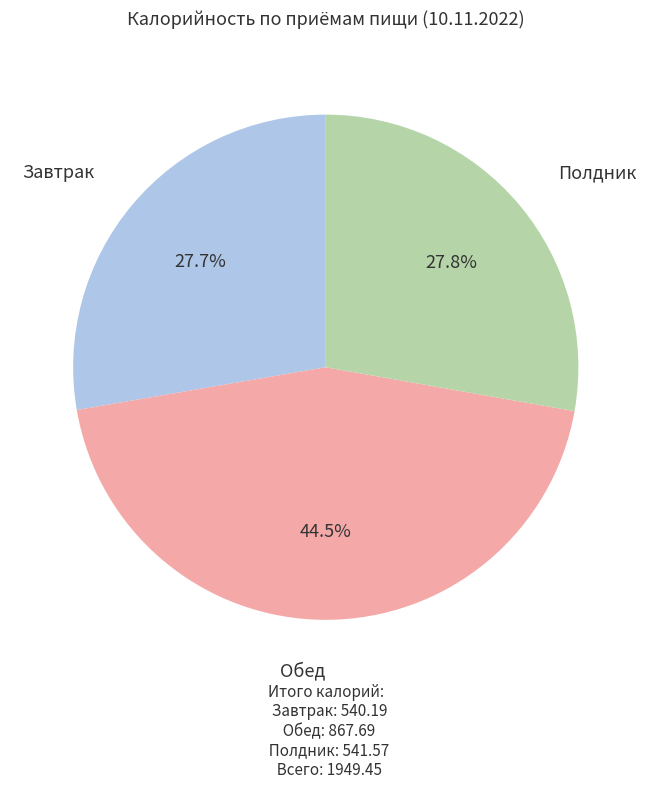

Does Обед represent more than half of the total?

No